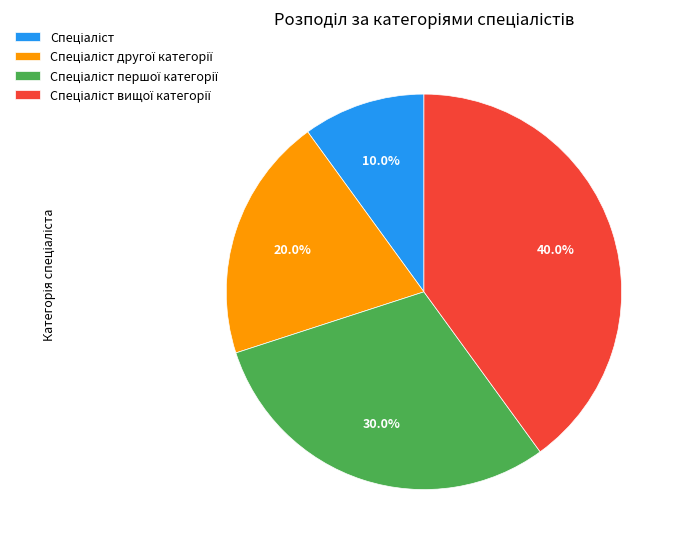

Is there a majority slice in this chart?

No